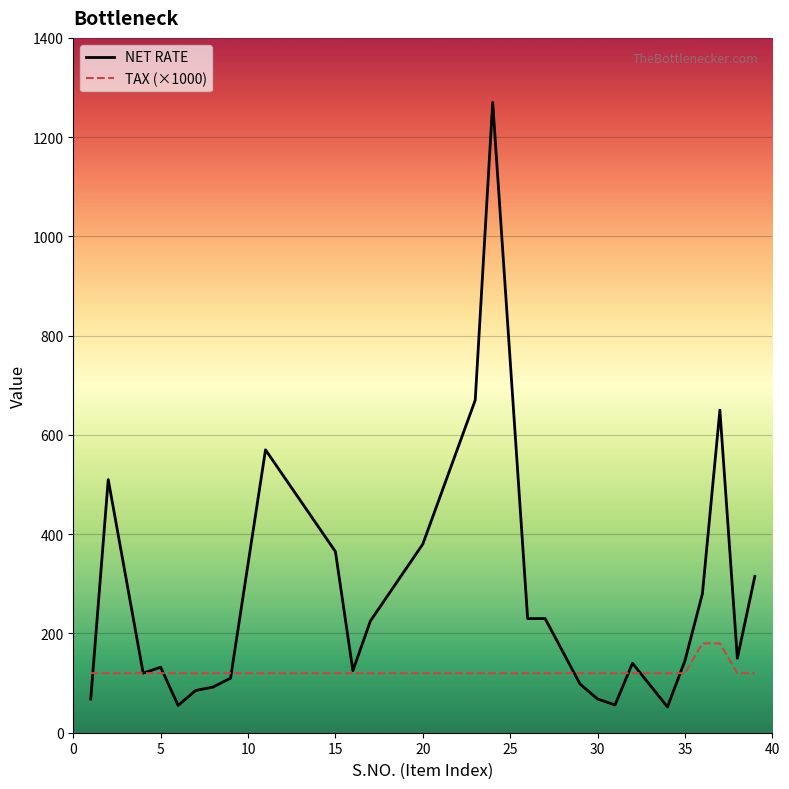

List the series in order of their peak value, highest first.

NET RATE, TAX (×1000)